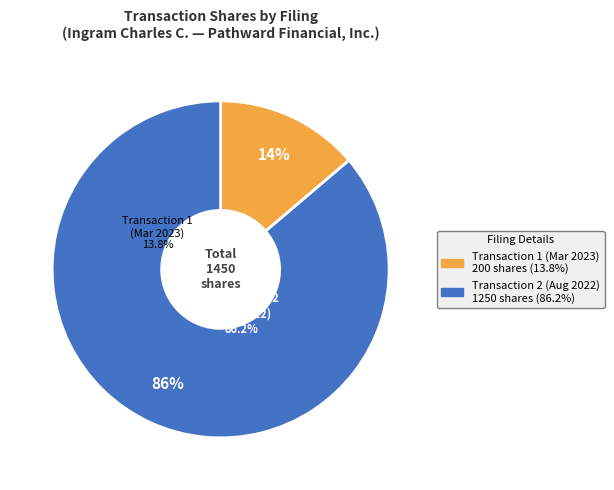

Is there a majority slice in this chart?

Yes